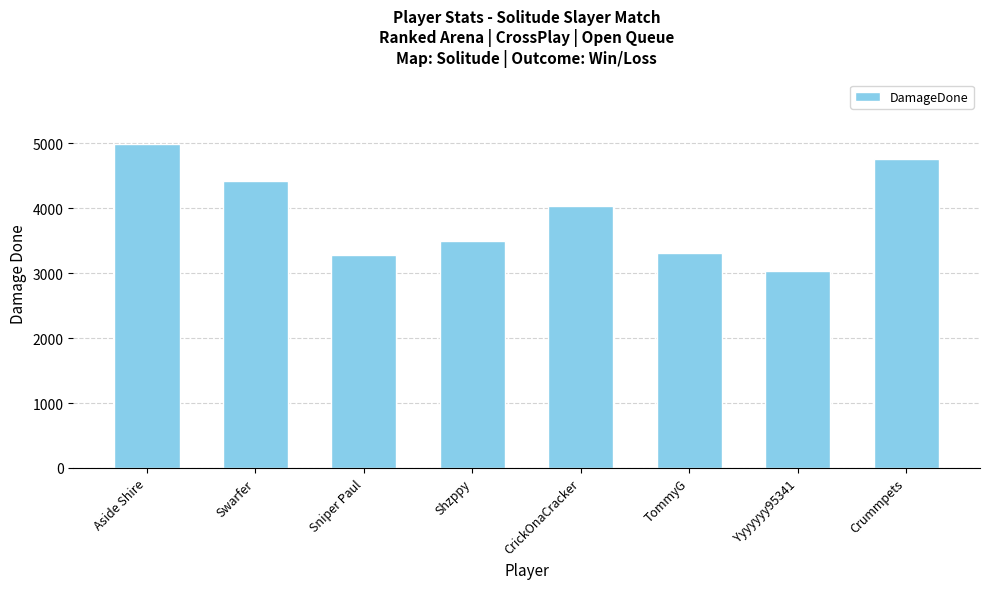

What is the change in value from Swarfer to Sniper Paul?

-1137